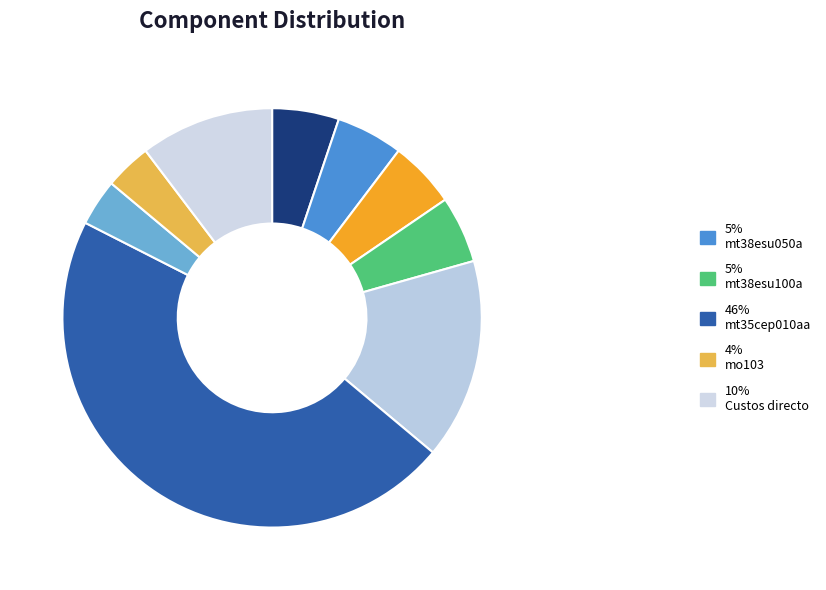

Is there any slice that represents more than half of the pie?

No